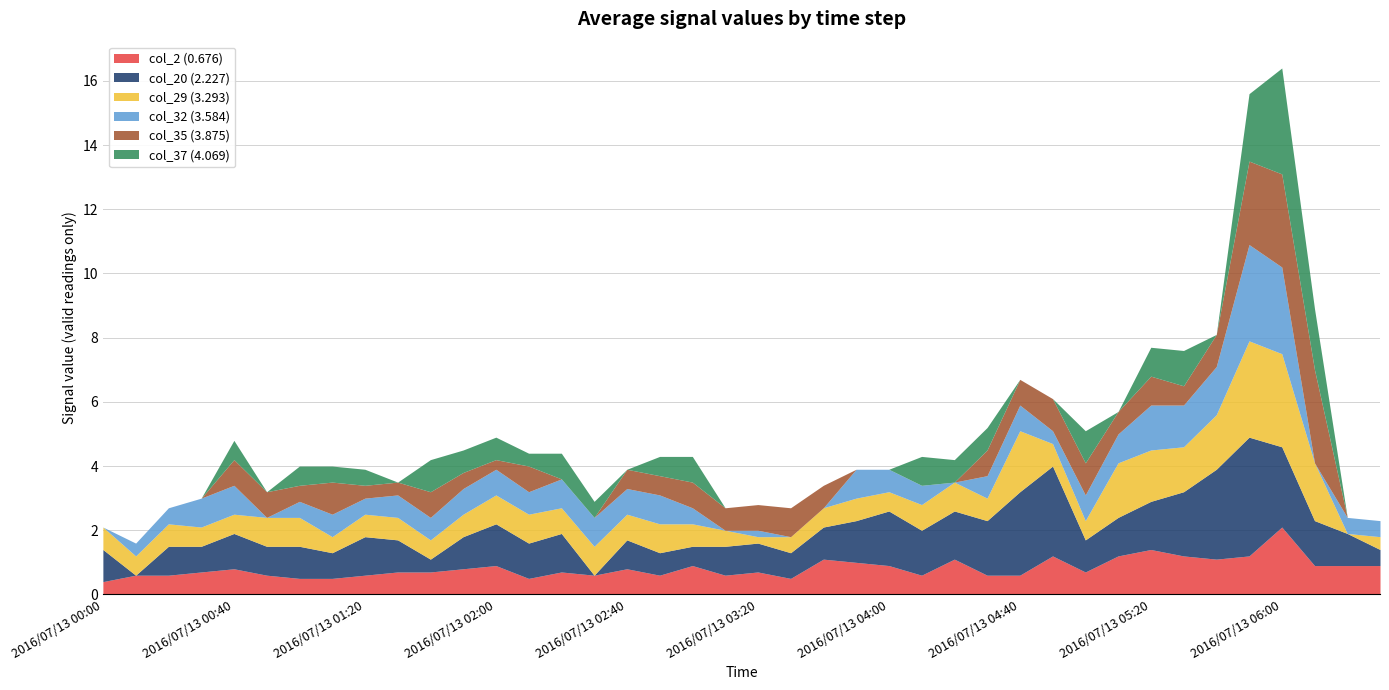

Which category has the lowest value in the col_37 (4.069) series?

2016/07/13 00:00